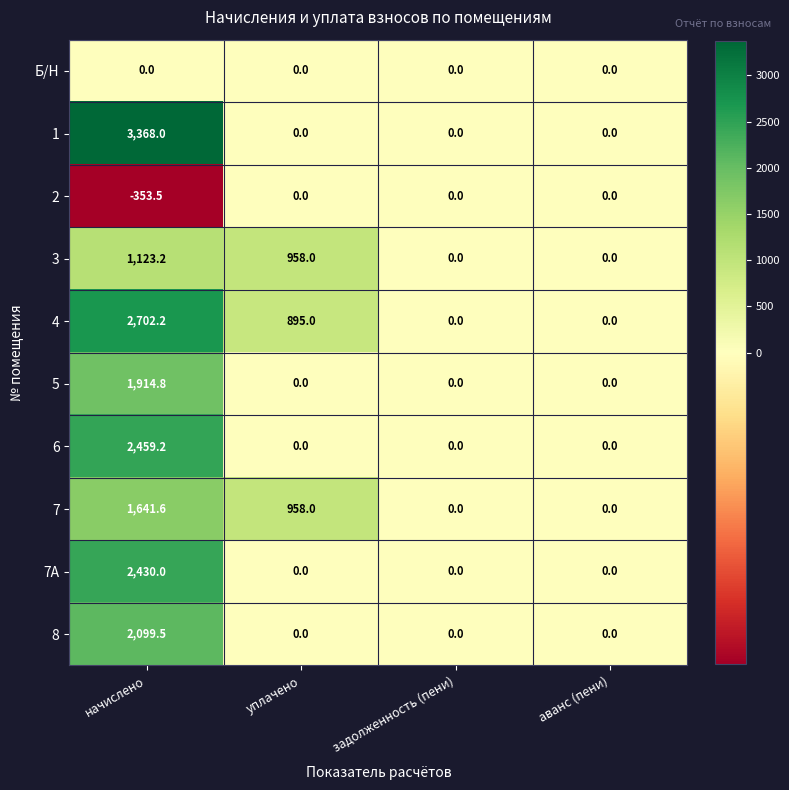

The value of 7А at аванс (пени) is -1563.3. True or false?

False